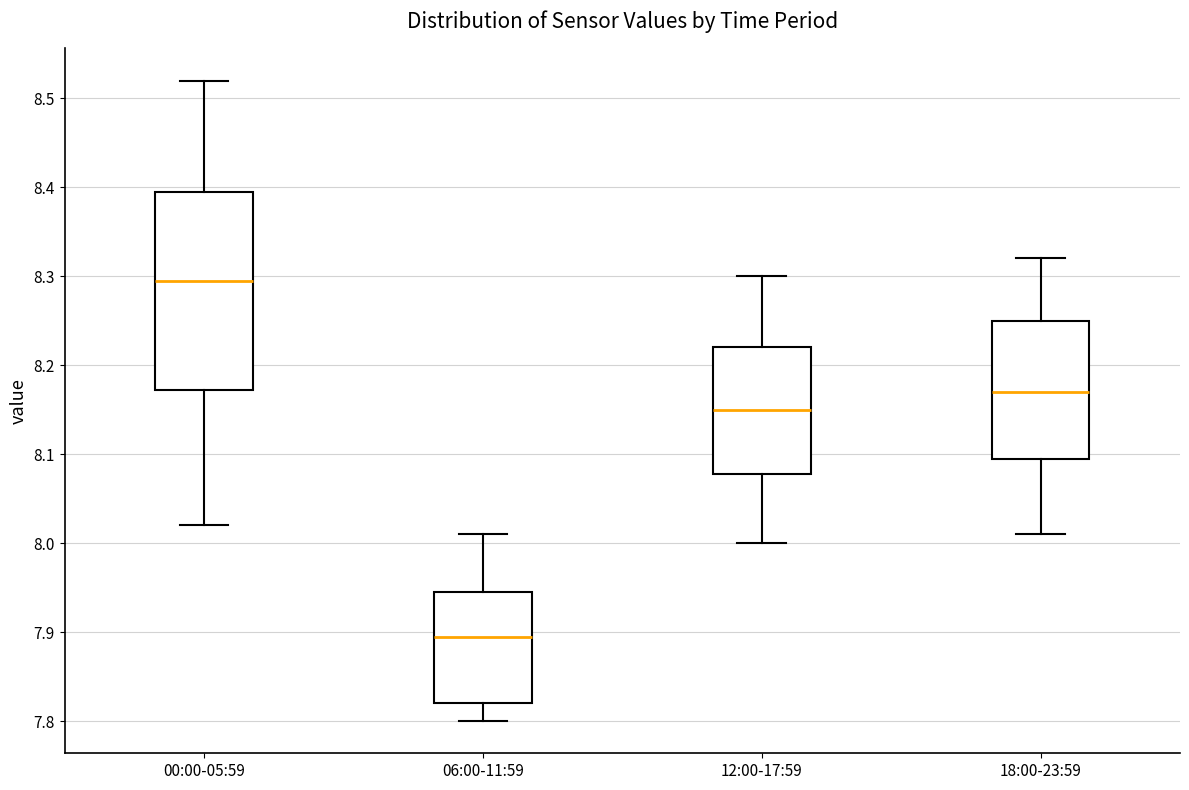

Reading left to right, read every box against the y-axis: the position of its median line, the range the box covers, and the ends of its whiskers. The values are not printed on the chart, so give them approximately, as read against the axis.

00:00-05:59: median 8.30, box 8.17 to 8.40, whiskers 8.02 to 8.52
06:00-11:59: median 7.90, box 7.82 to 7.95, whiskers 7.80 to 8.01
12:00-17:59: median 8.15, box 8.08 to 8.22, whiskers 8.00 to 8.30
18:00-23:59: median 8.17, box 8.10 to 8.25, whiskers 8.01 to 8.32